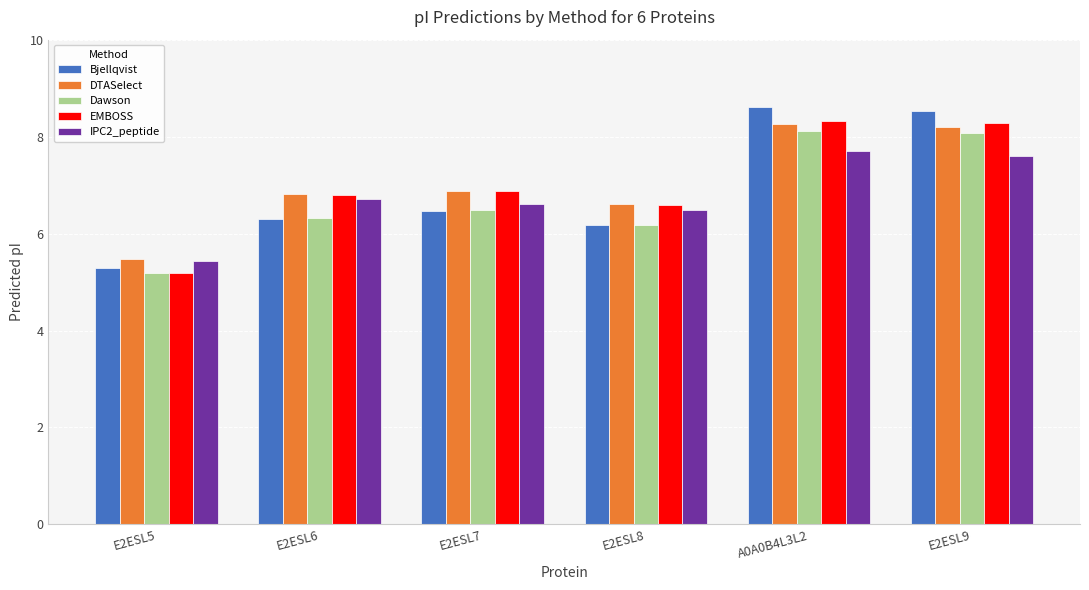

What is the greatest value displayed?

8.6